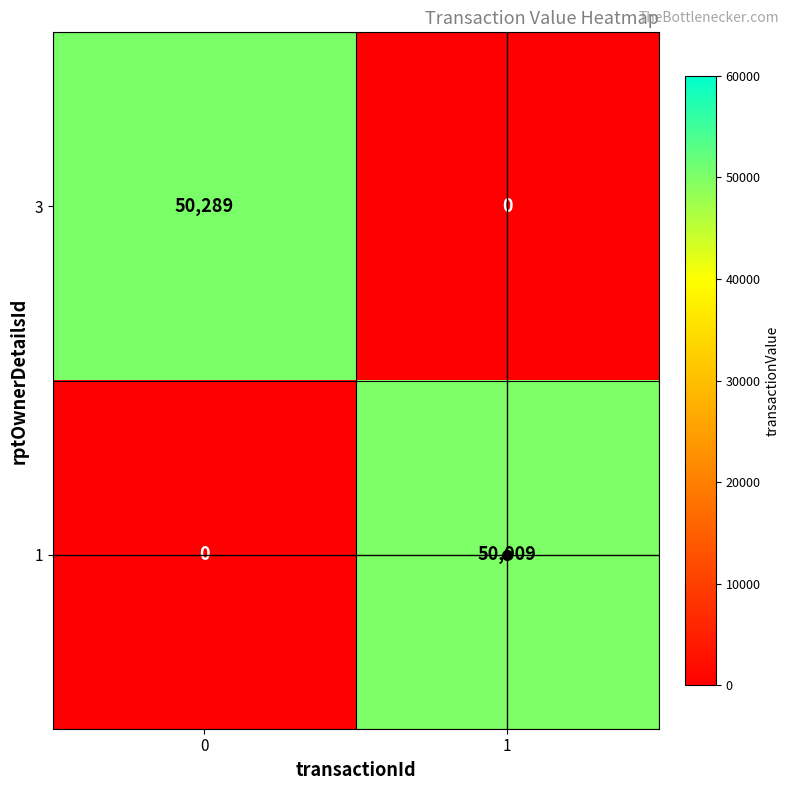

Which series has the largest total across all categories?

3